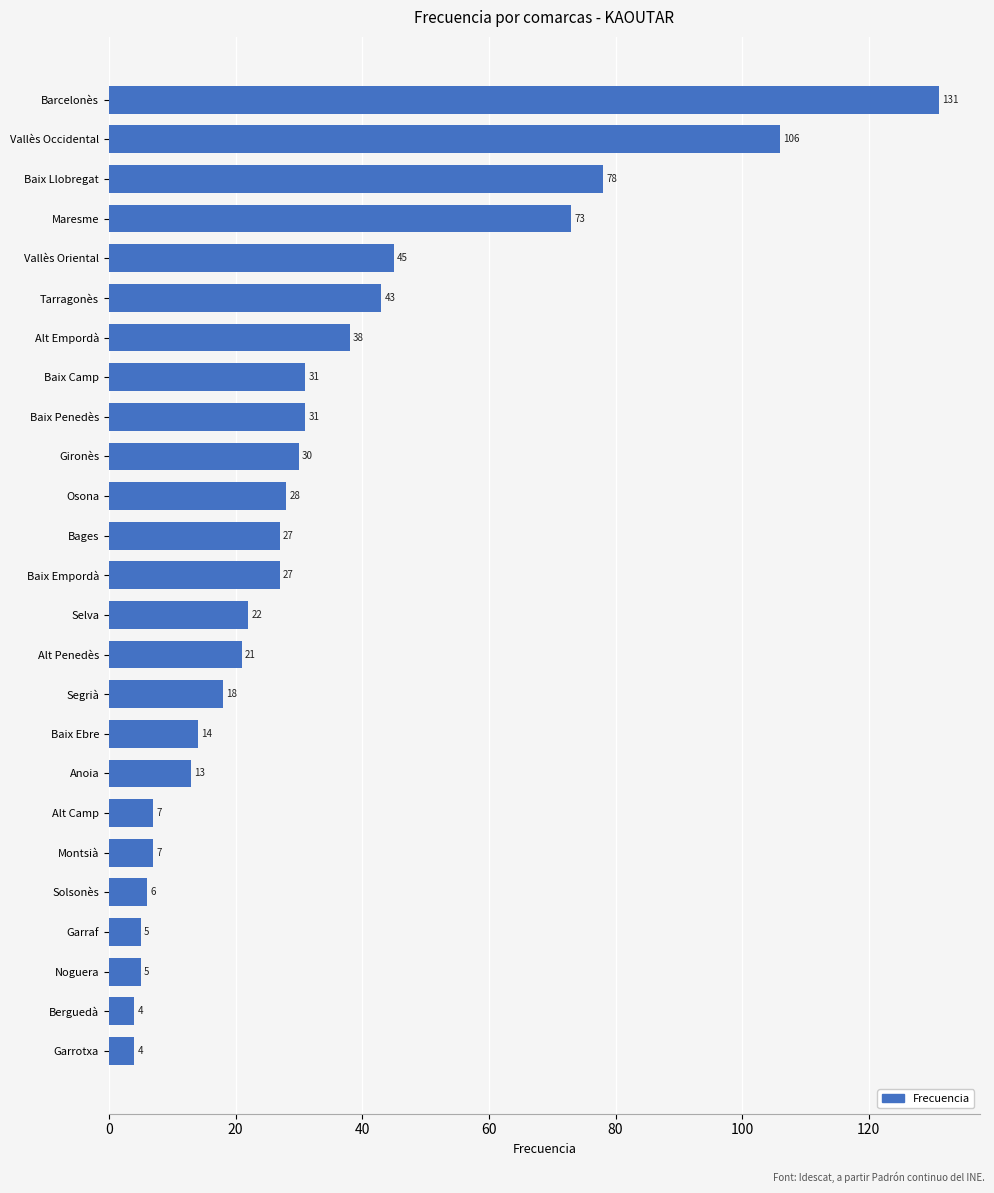

What is the approximate value at Bages?

27